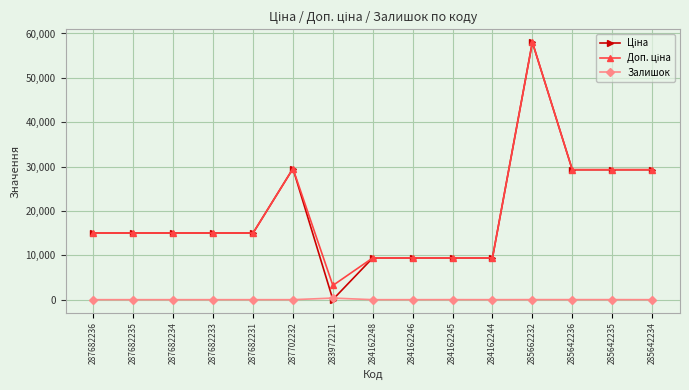

What is the sum of all Залишок values?

404.0